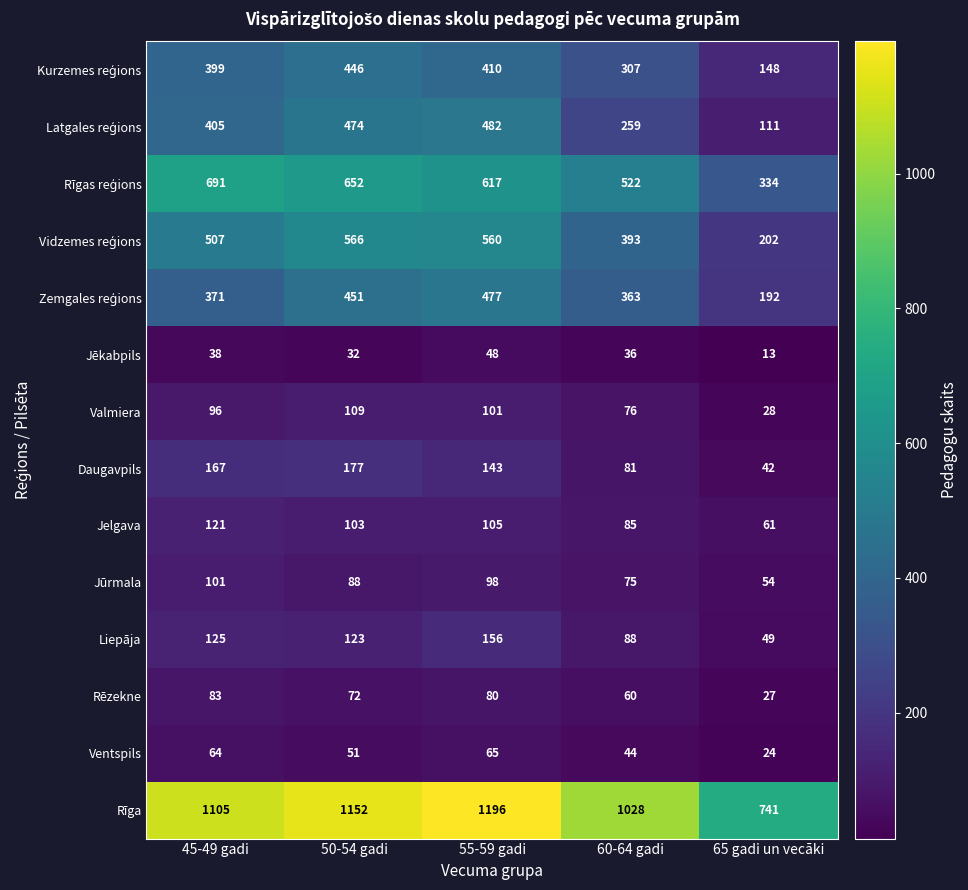

Is it true that Daugavpils equals 66 at 65 gadi un vecāki?

False